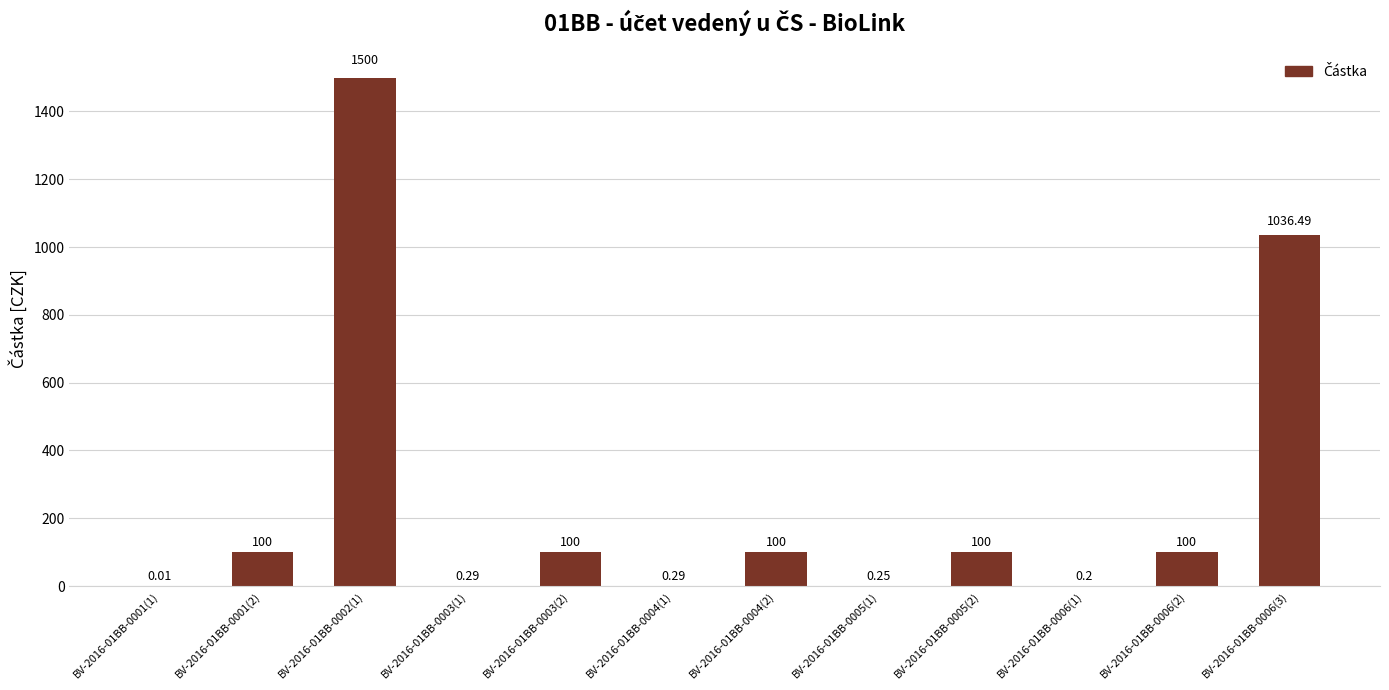

Is it true that the value at BV-2016-01BB-0004(2) is 27.9?

False